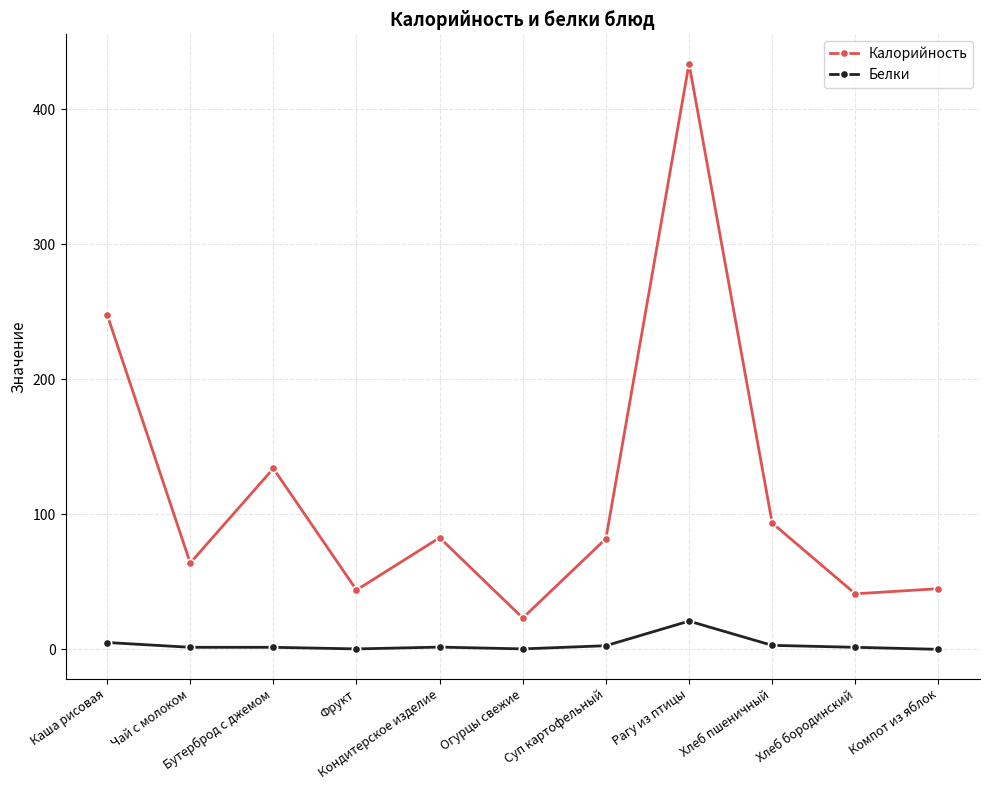

At how many categories does at least one series exceed 282?

1